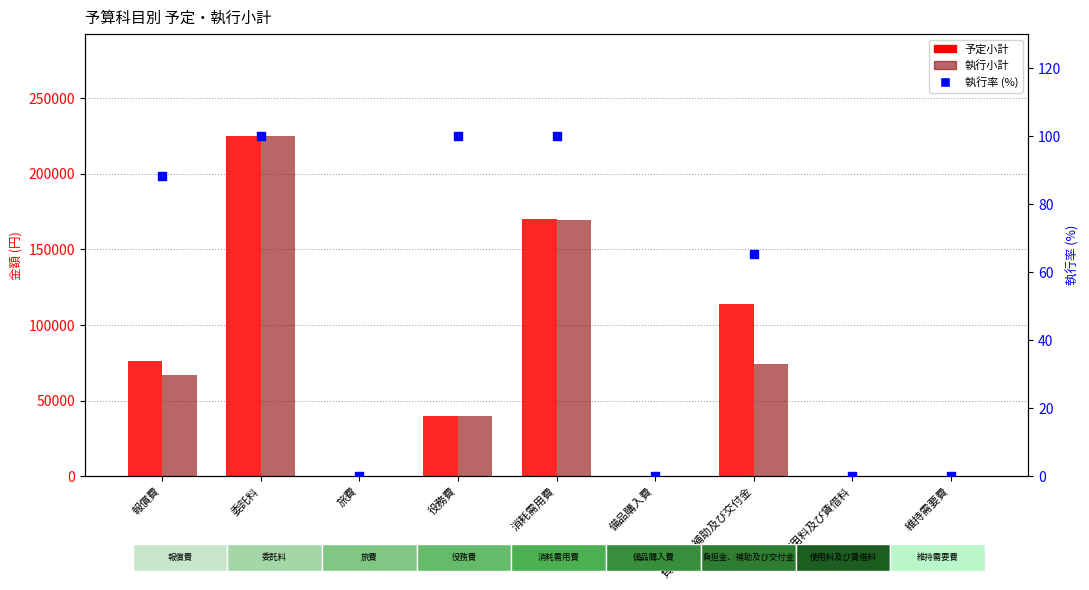

Which series has the largest Y range (max minus min)?

予定小計